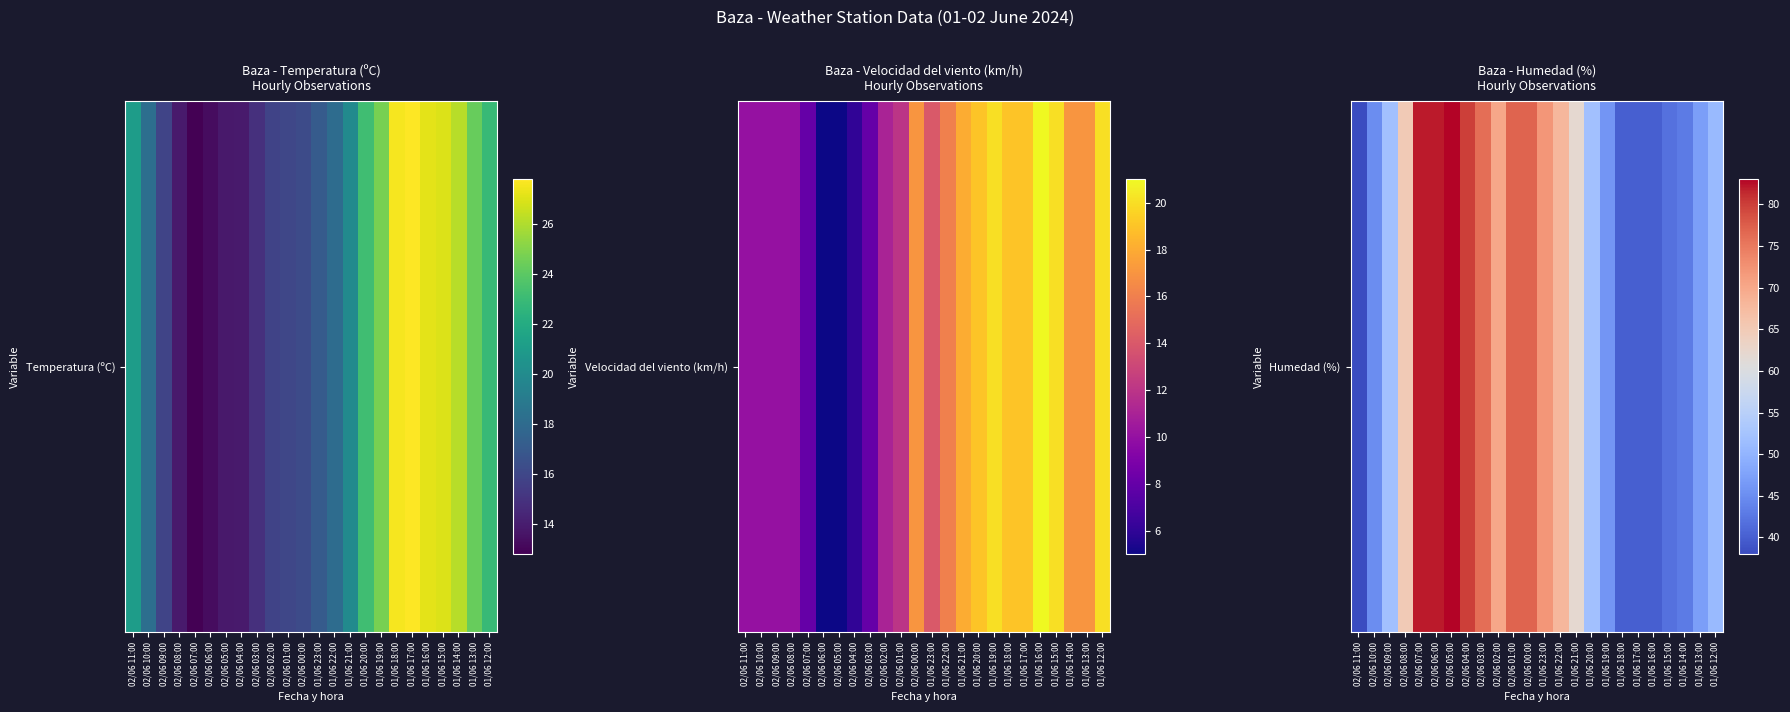

What is the sum of all values?

1430